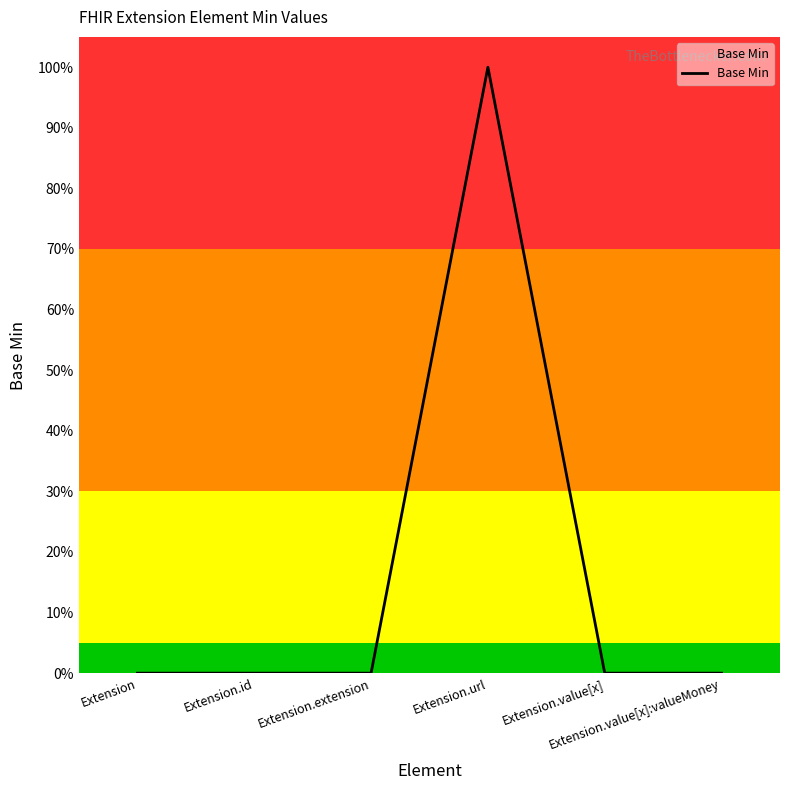

Does the chart display data point markers on the line(s)?

No